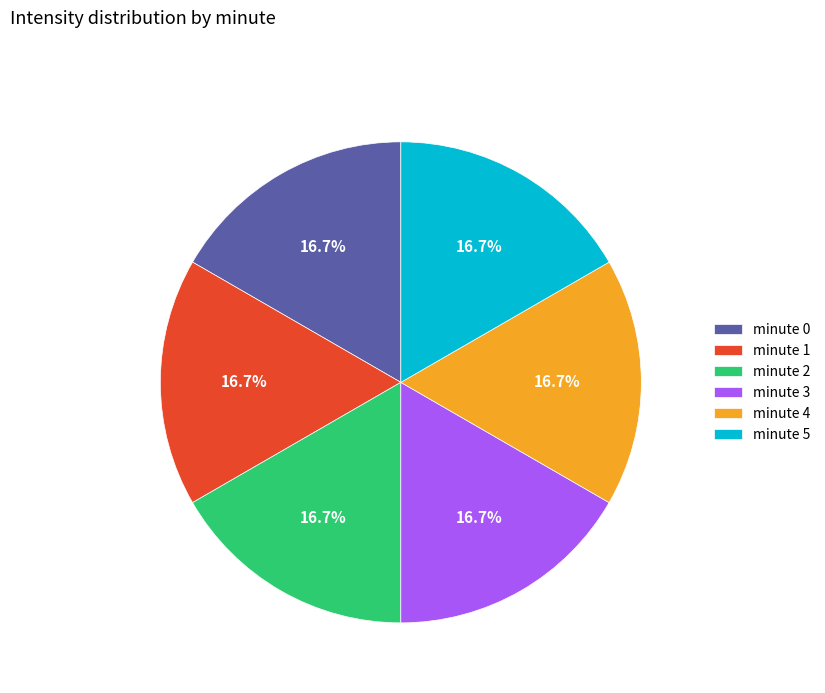

To the nearest percent, what is the difference between the largest and smallest slice percentages?

0%